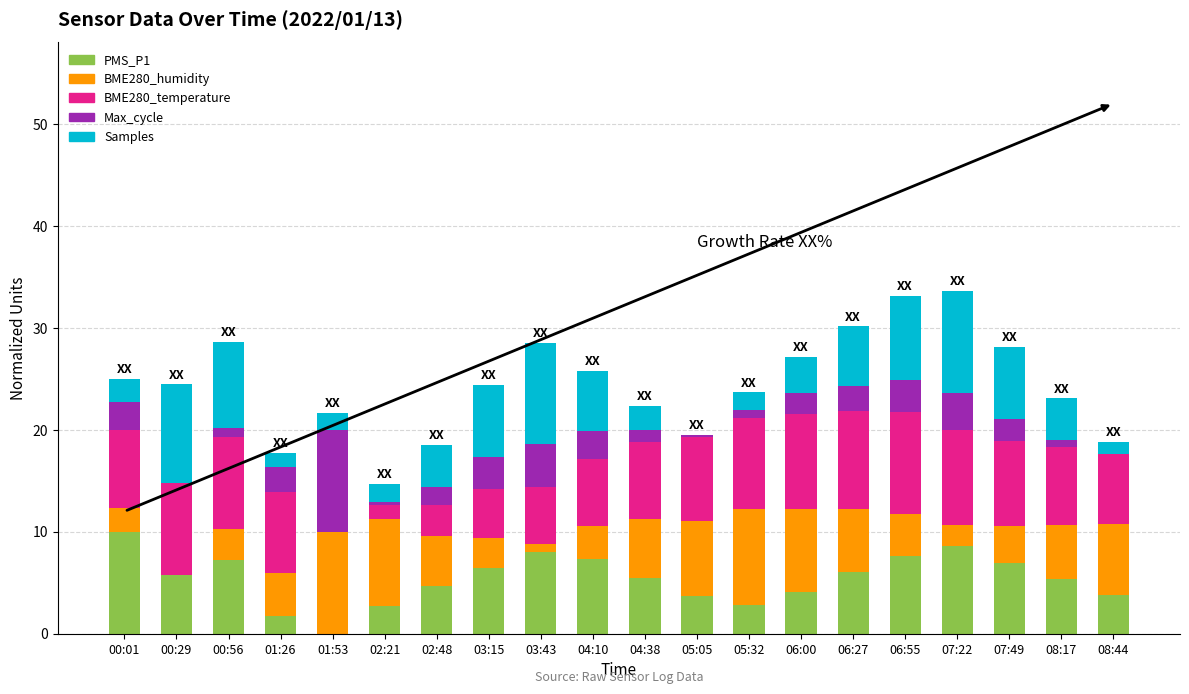

What is the highest value of the PMS_P1 series?

10.0